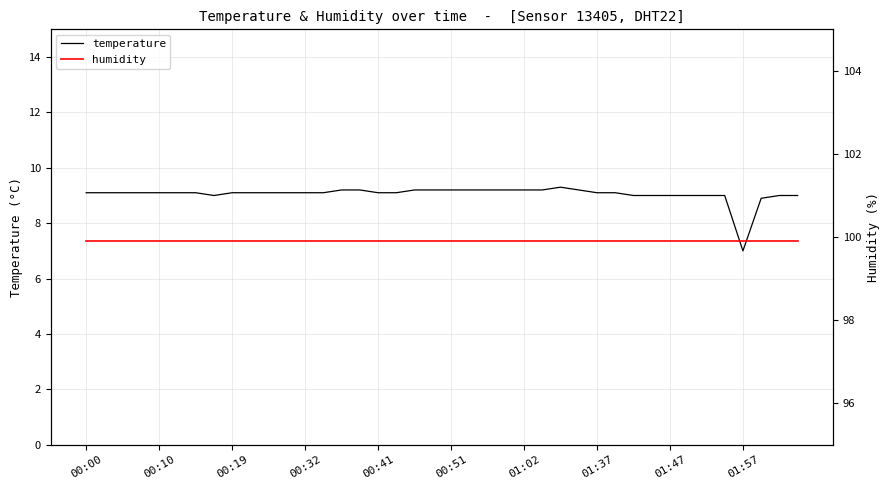

What is the lowest value of the temperature series?

7.0